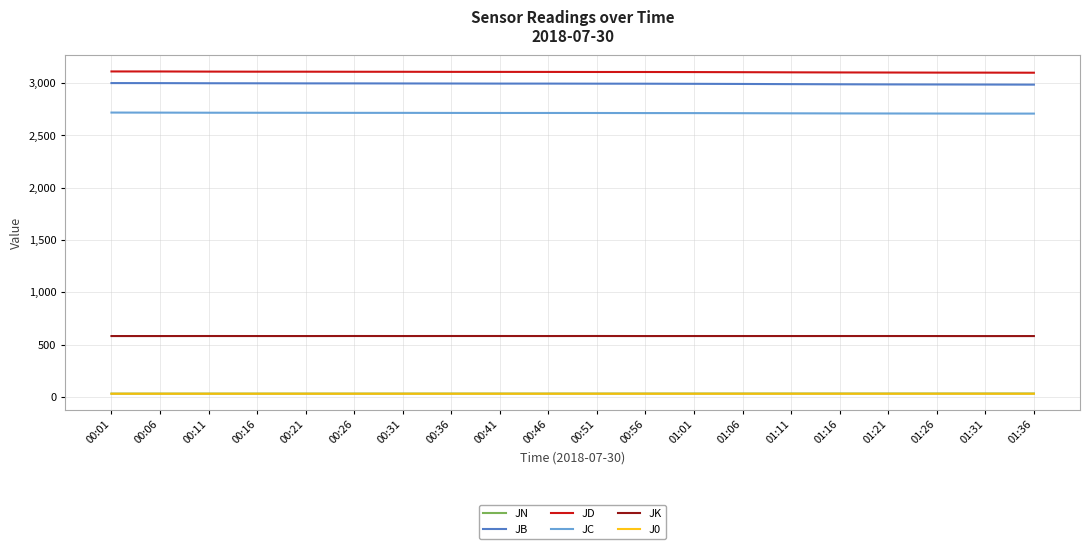

What are all the series names shown in the legend?

JN, JB, JD, JC, JK, J0